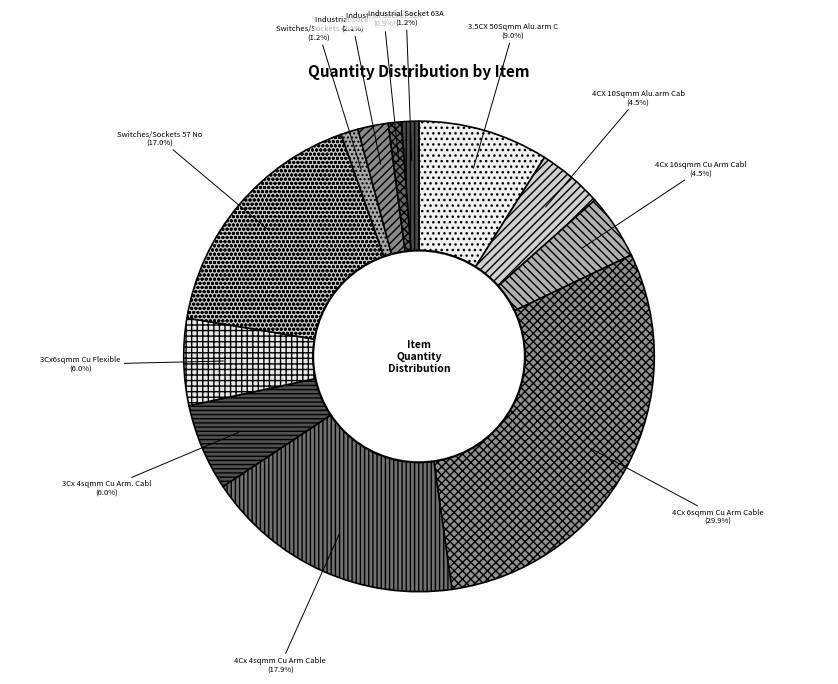

How many slices are in this pie chart?

12